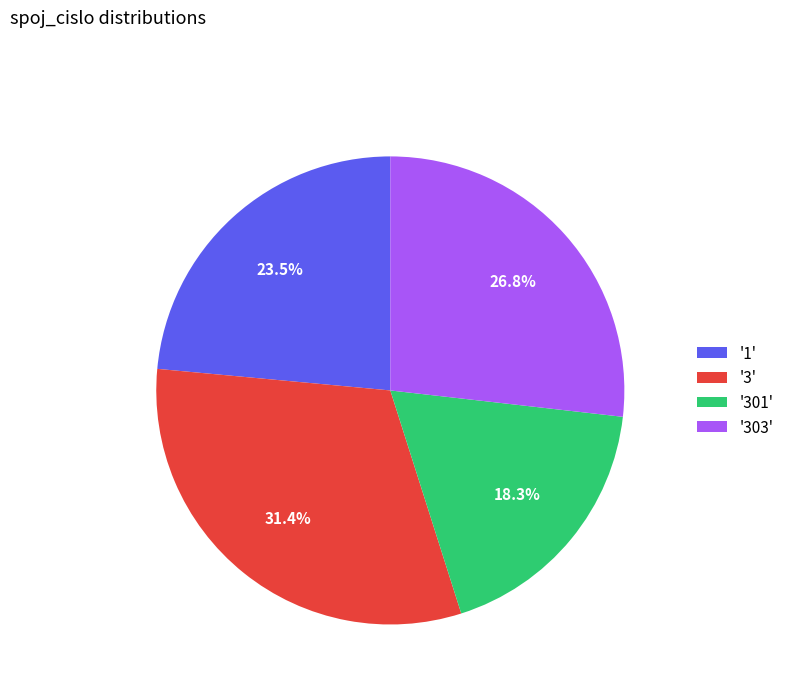

Rank the categories by value from highest to lowest.

'3', '303', '1', '301'